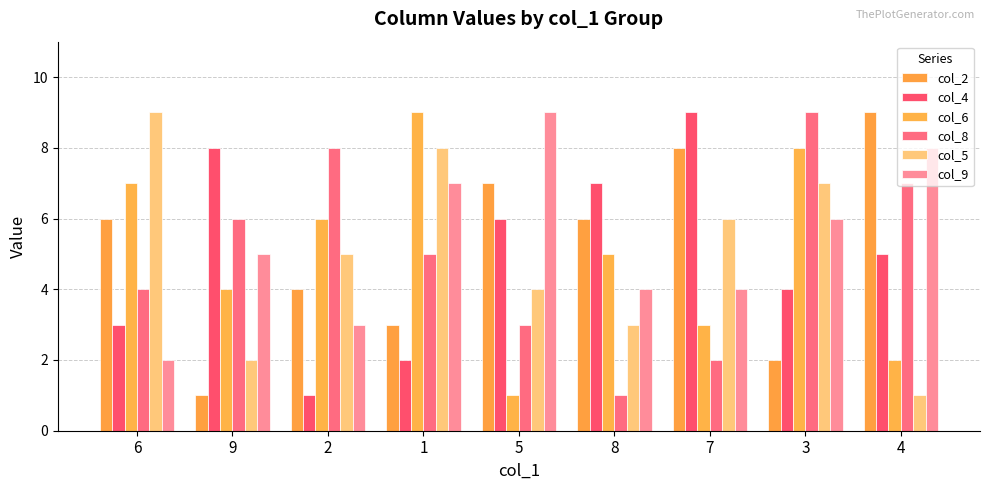

True or false: col_5 has a value of 9 at 6.

True